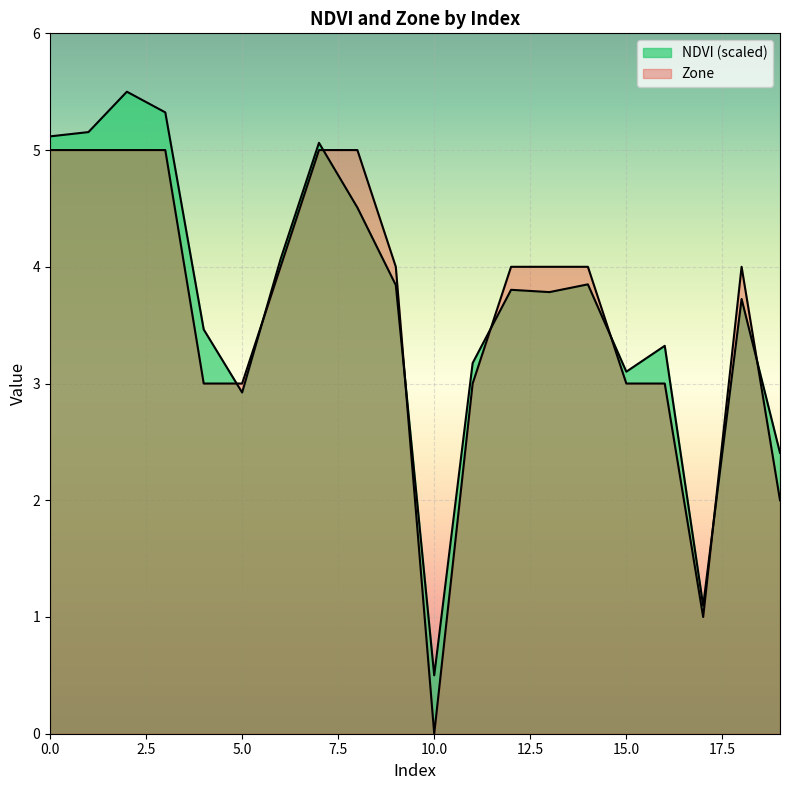

Which series has the widest spread of values?

NDVI